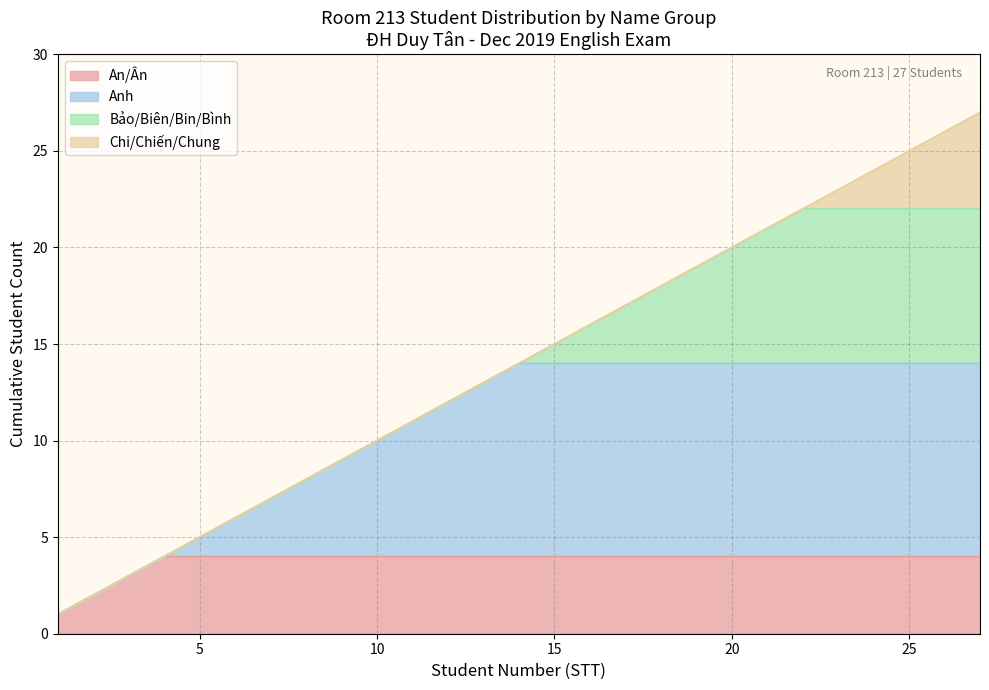

What is the highest value of the An/Ân series?

4